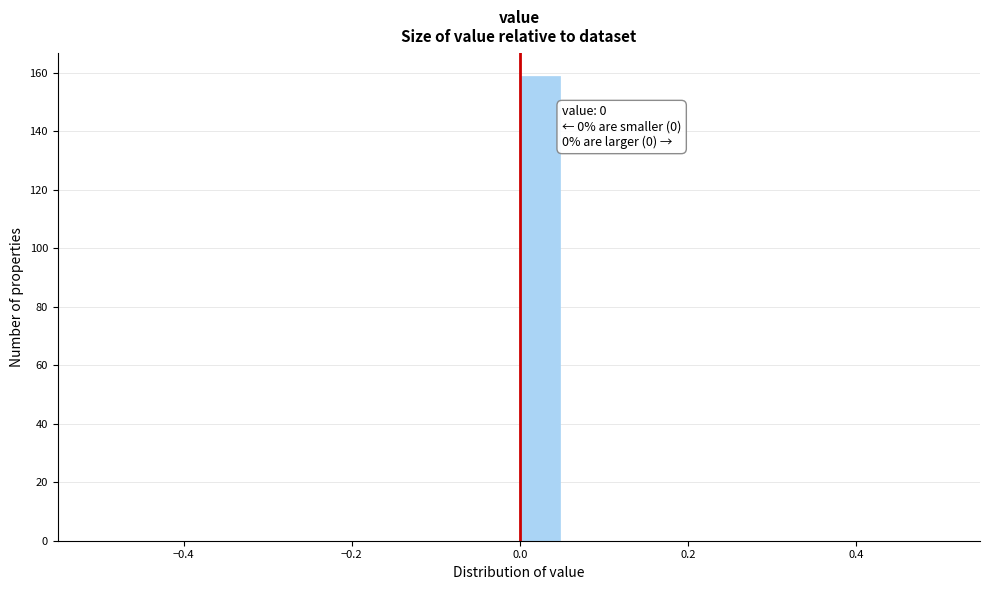

Read against the x-axis, roughly where is the centre of the tallest bar?

0.02